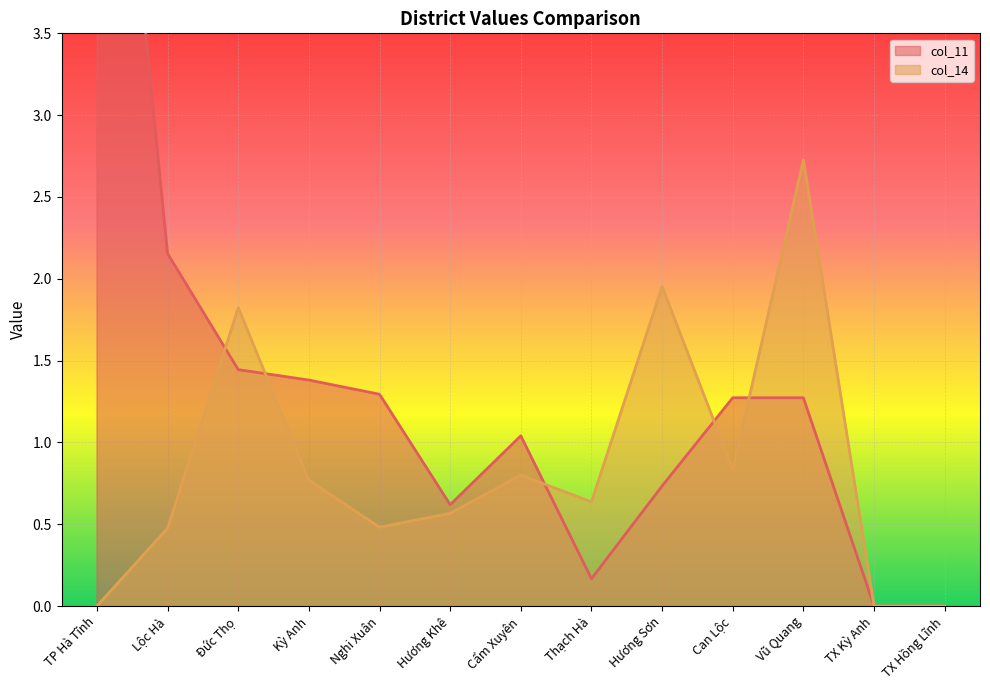

The value of col_11 at Can Lộc is 1.9. True or false?

False